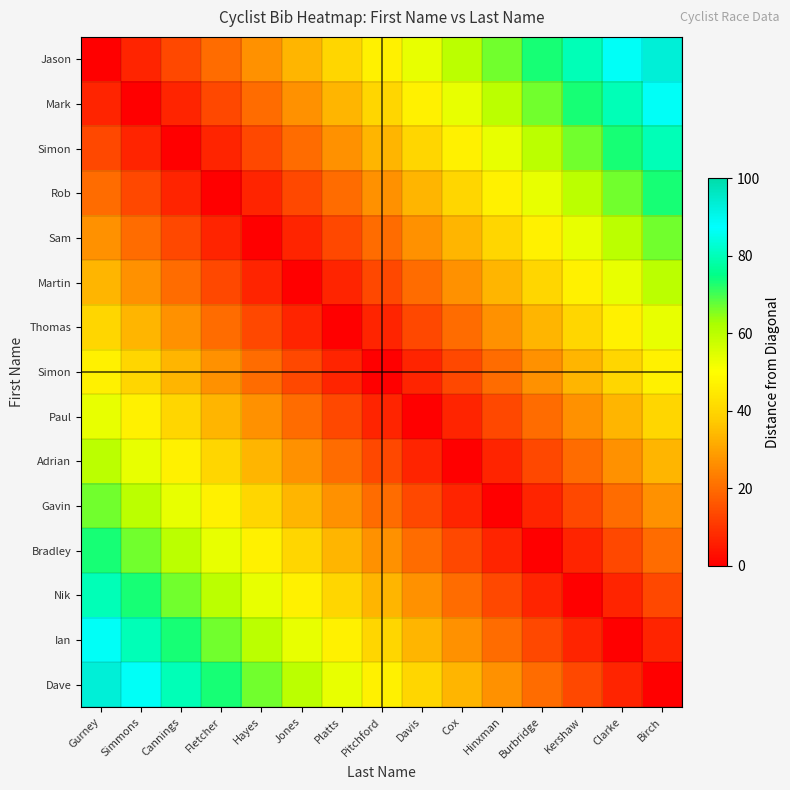

How many distinct data groups are displayed?

15